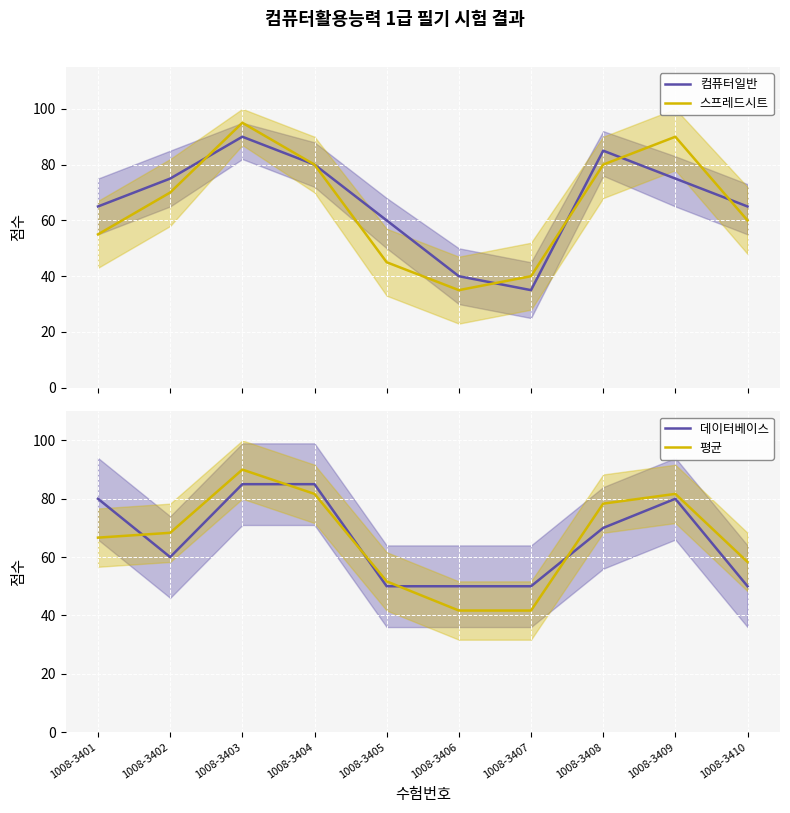

Reading left to right, extract all data points from this chart.

컴퓨터일반: 65.0	75.0	90.0	80.0	60.0	40.0	35.0	85.0	75.0	65.0
스프레드시트: 55.0	70.0	95.0	80.0	45.0	35.0	40.0	80.0	90.0	60.0
데이터베이스: 80.0	60.0	85.0	85.0	50.0	50.0	50.0	70.0	80.0	50.0
평균: 66.7	68.3	90.0	81.7	51.7	41.7	41.7	78.3	81.7	58.3